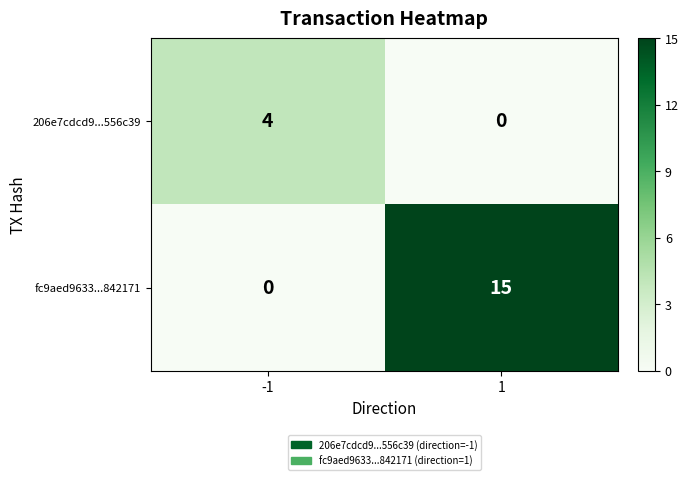

Rank the series by their average value, from lowest to highest.

206e7cdcd9...556c39, fc9aed9633...842171